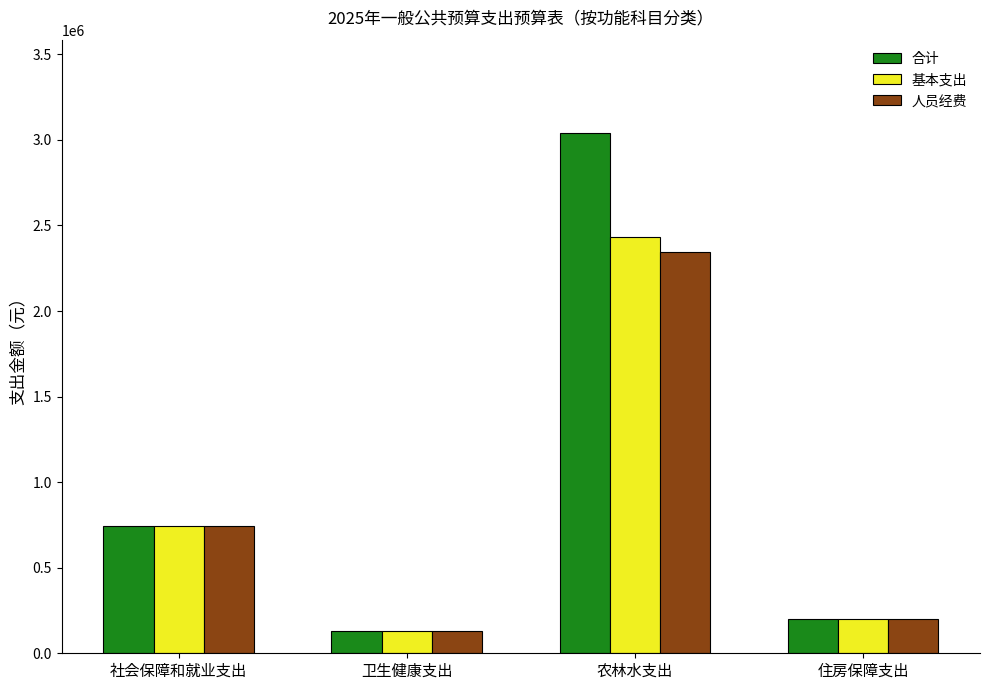

Are the bars horizontal?

No